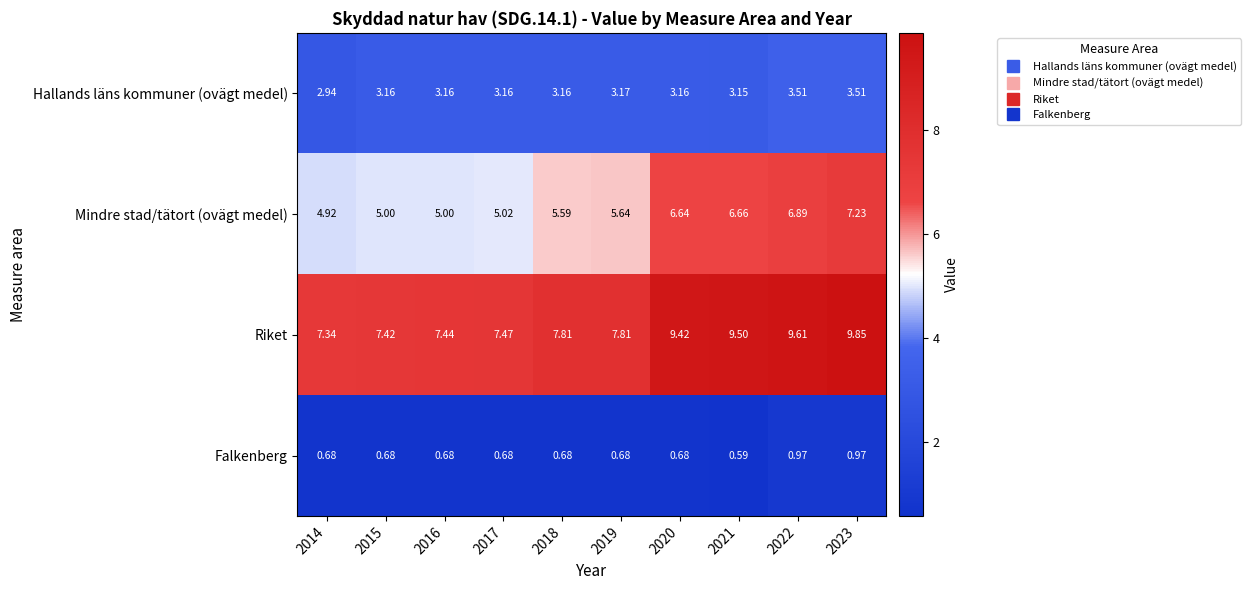

Which series has the largest total across all categories?

Riket